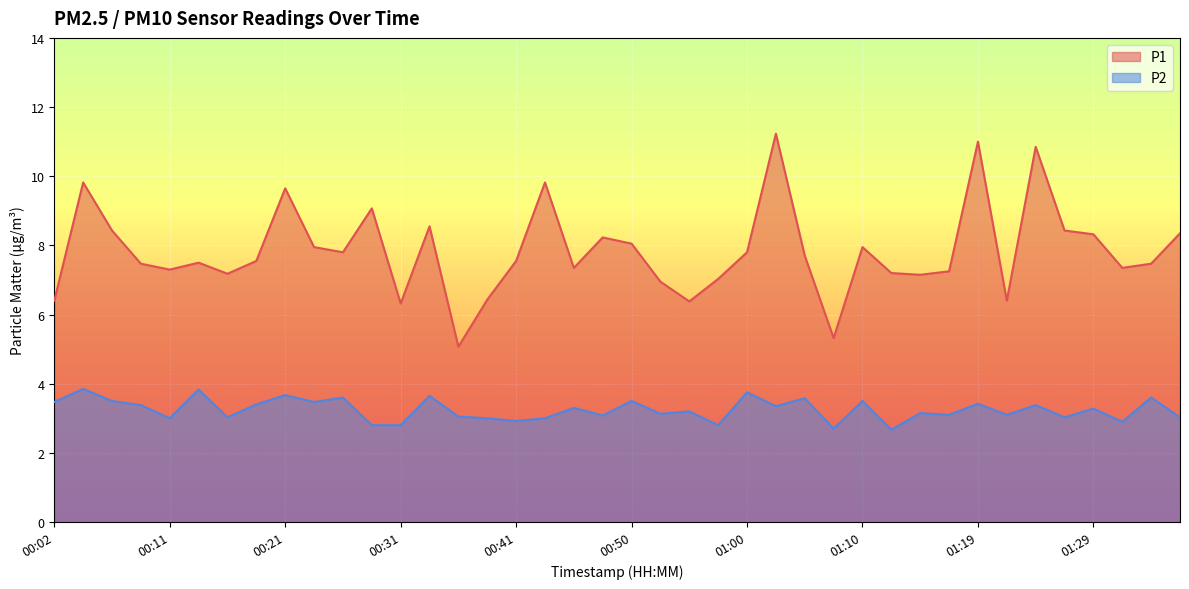

What is the sum of all P1 values?

313.6